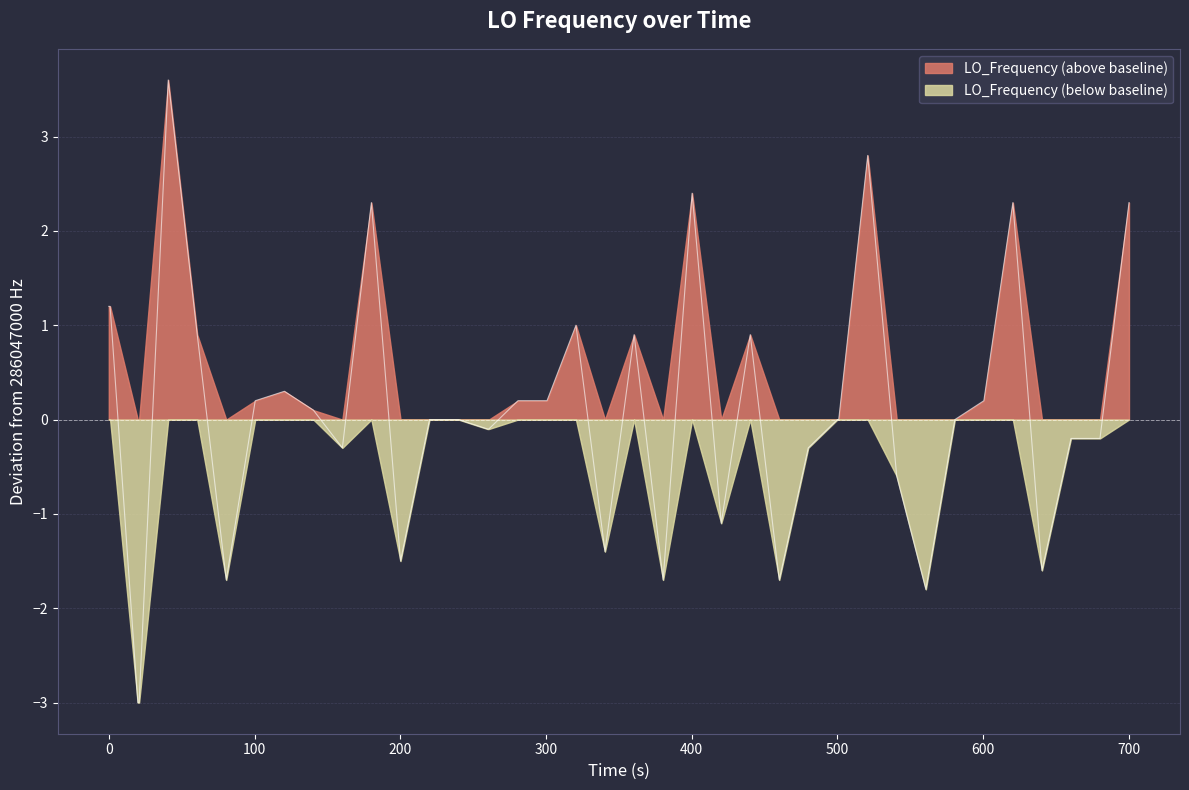

What is the greatest value displayed?

3.6